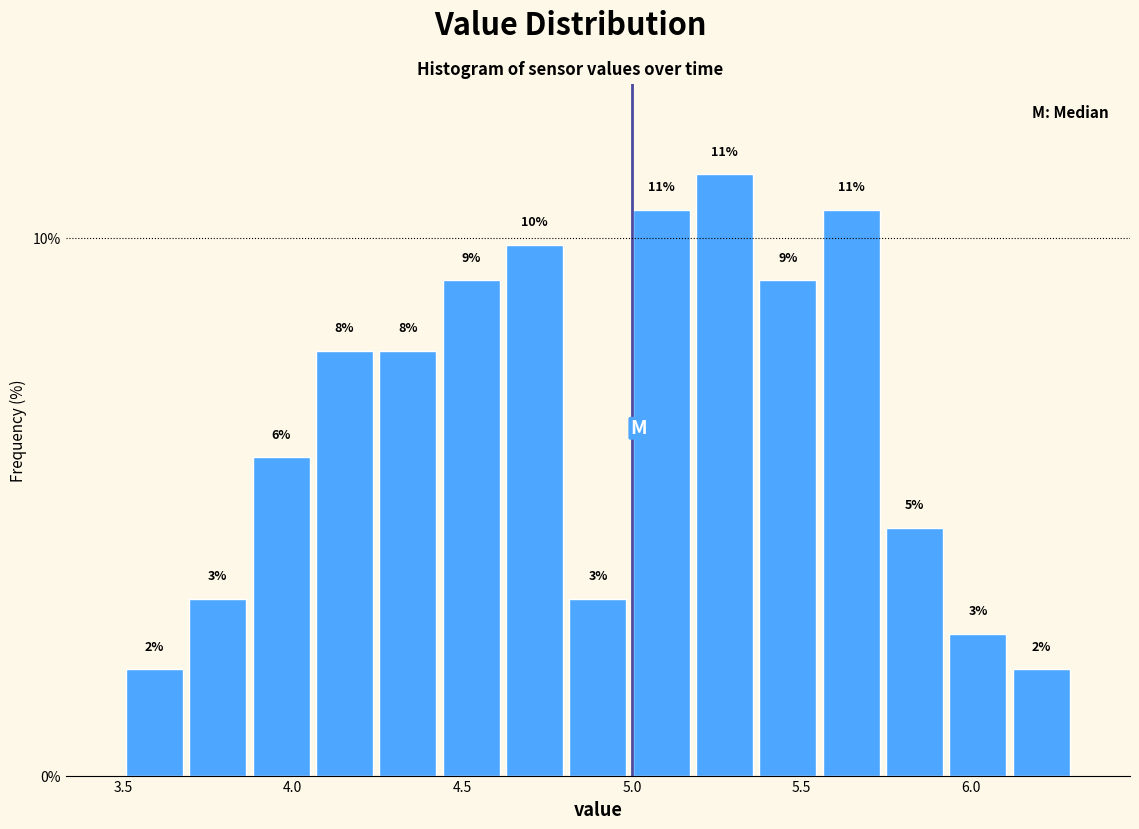

Read against the x-axis, roughly where is the centre of the tallest bar?

5.25